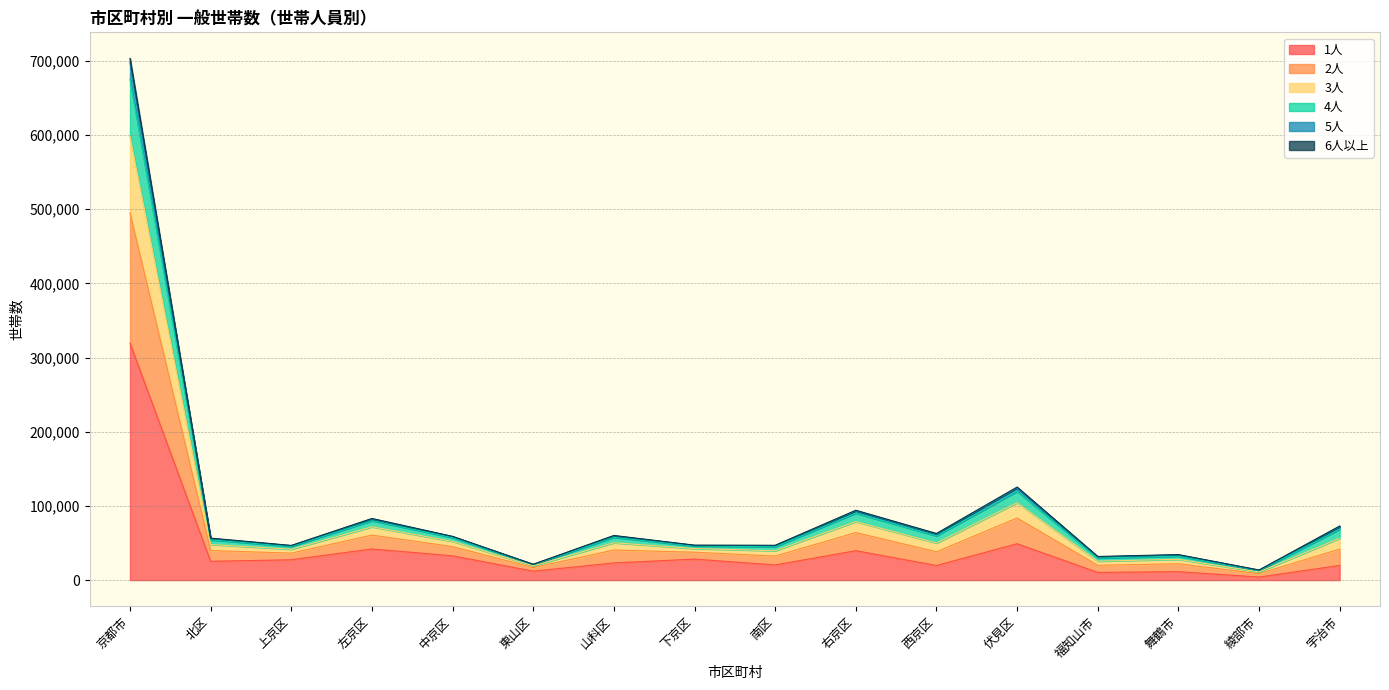

True or false: 1人 and 3人 cross at least once.

False